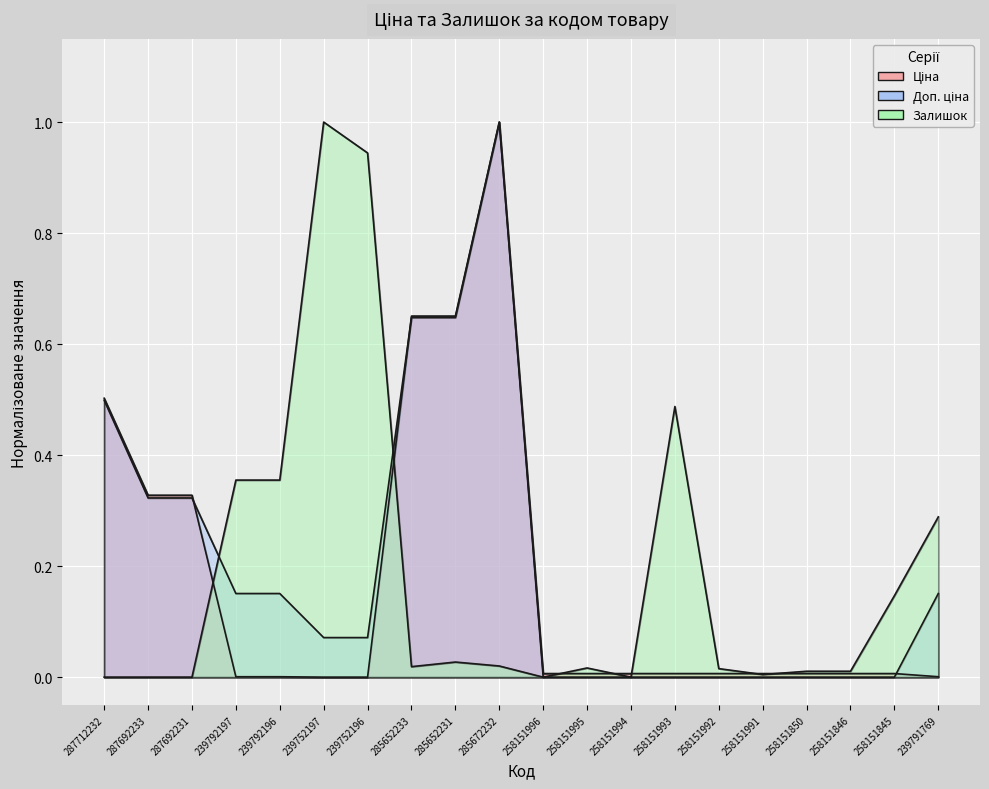

The Доп. ціна series shows 0.1 at 239752196. True or false?

True